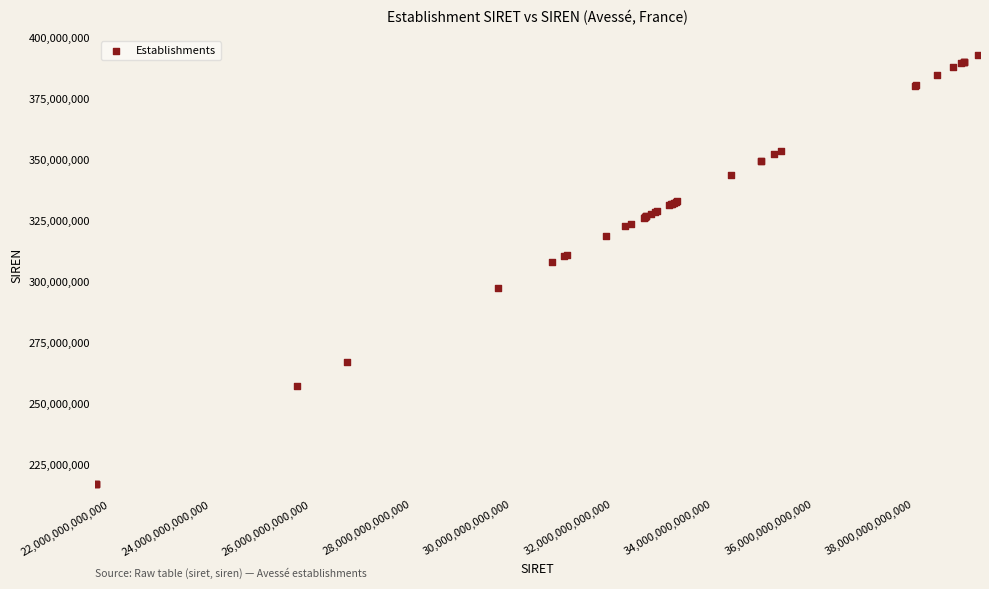

What Y value in the scatter plot is closest to 304968451?

307991810